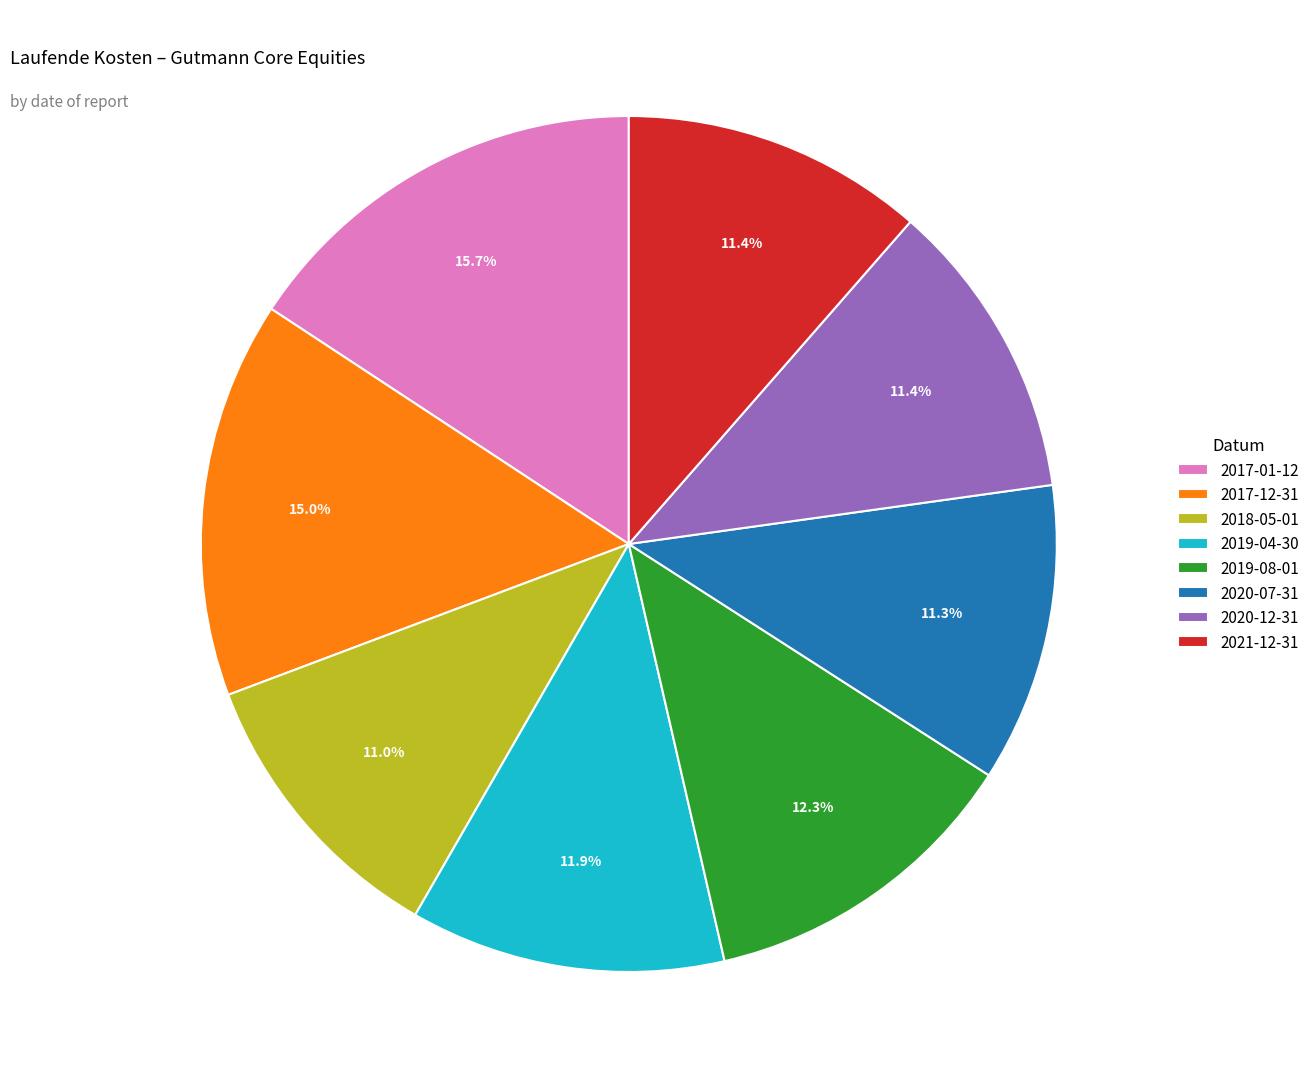

Is it true that 2020-12-31 is 11% of the pie?

True